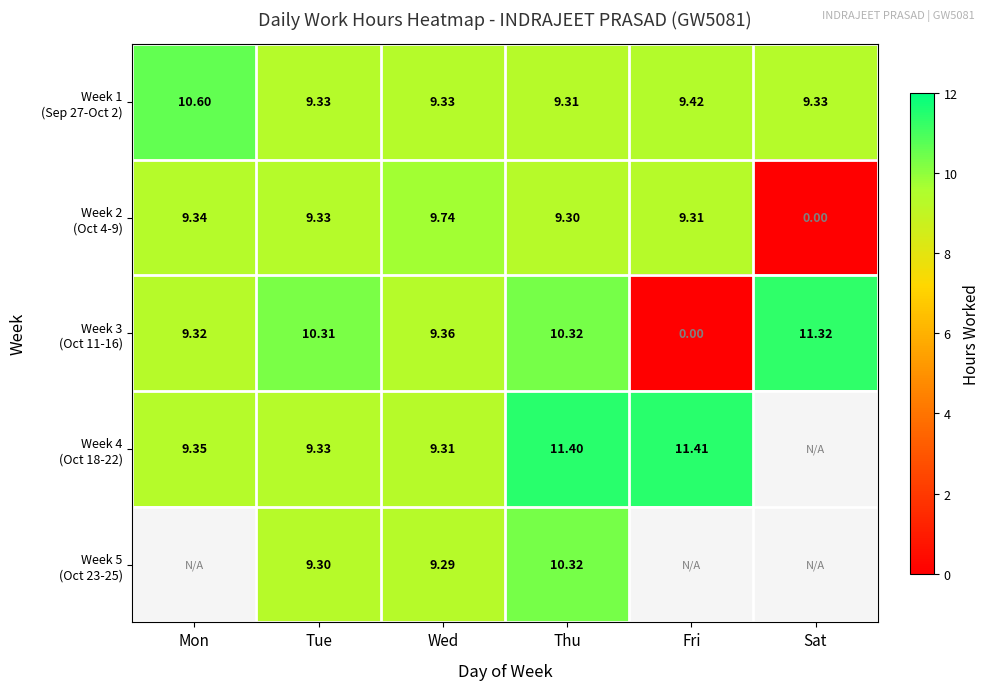

Which series has the largest range (max minus min)?

Week 3 (Oct 11-16)